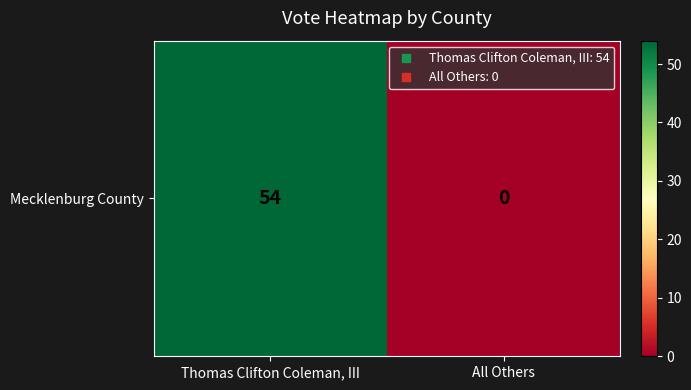

What is the difference between the maximum and minimum values?

54